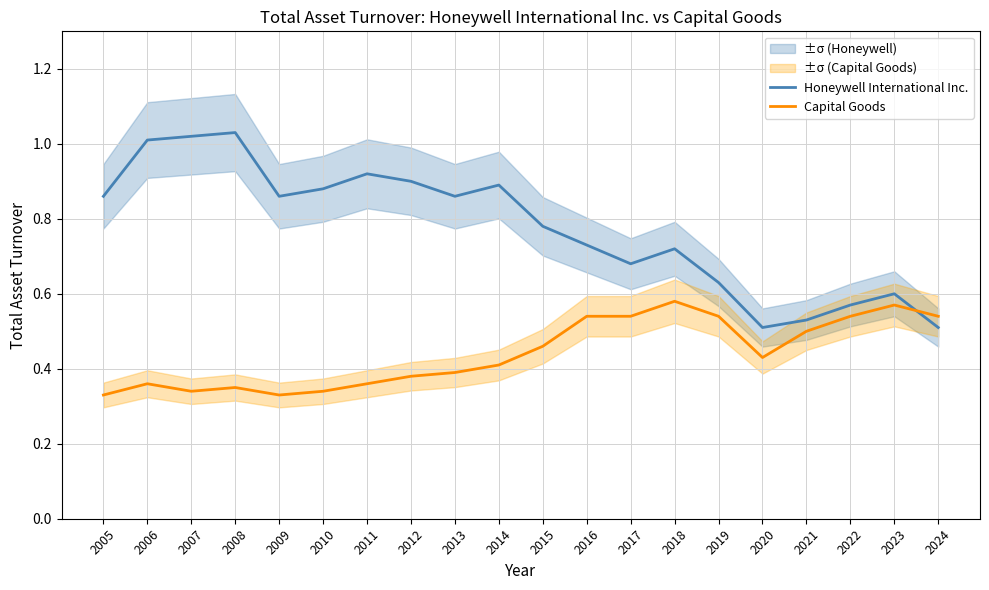

How many intersections are there between Capital Goods and Honeywell International Inc.?

1